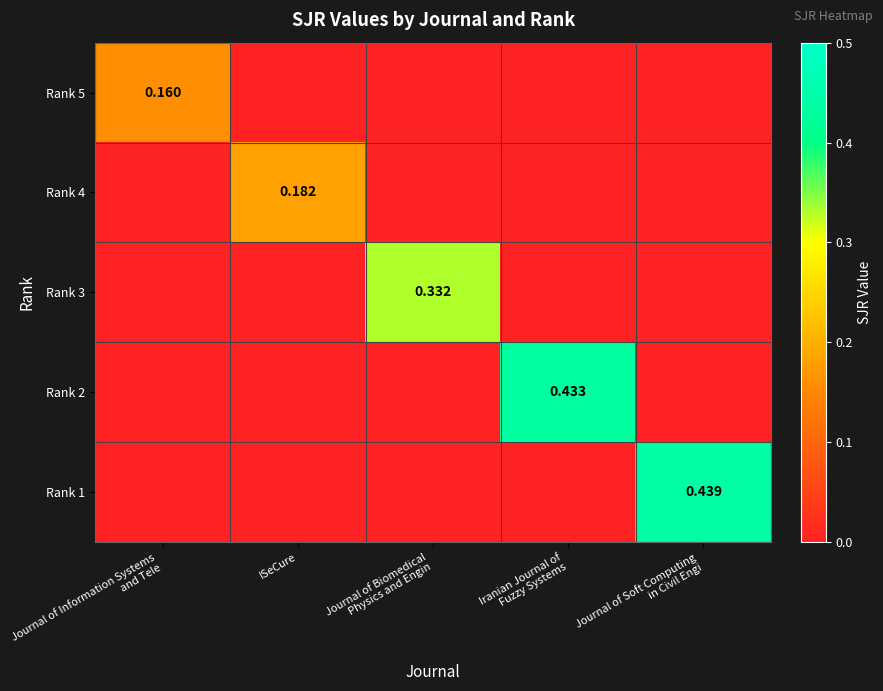

Which series has the largest total across all categories?

Rank 1